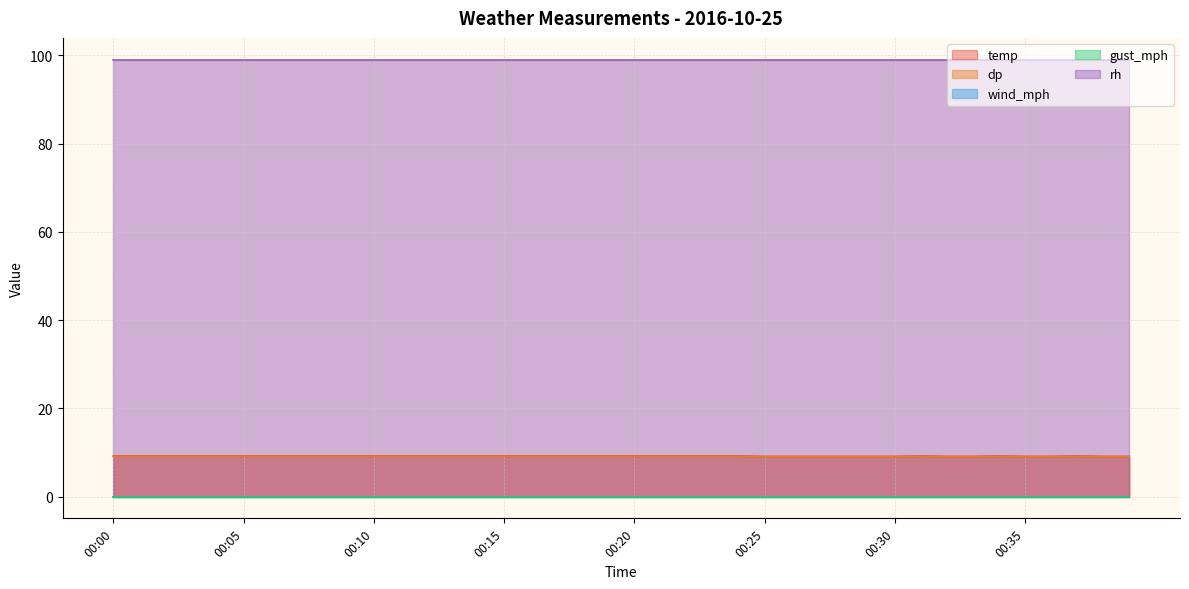

At which category is the sum across all series the highest?

00:00